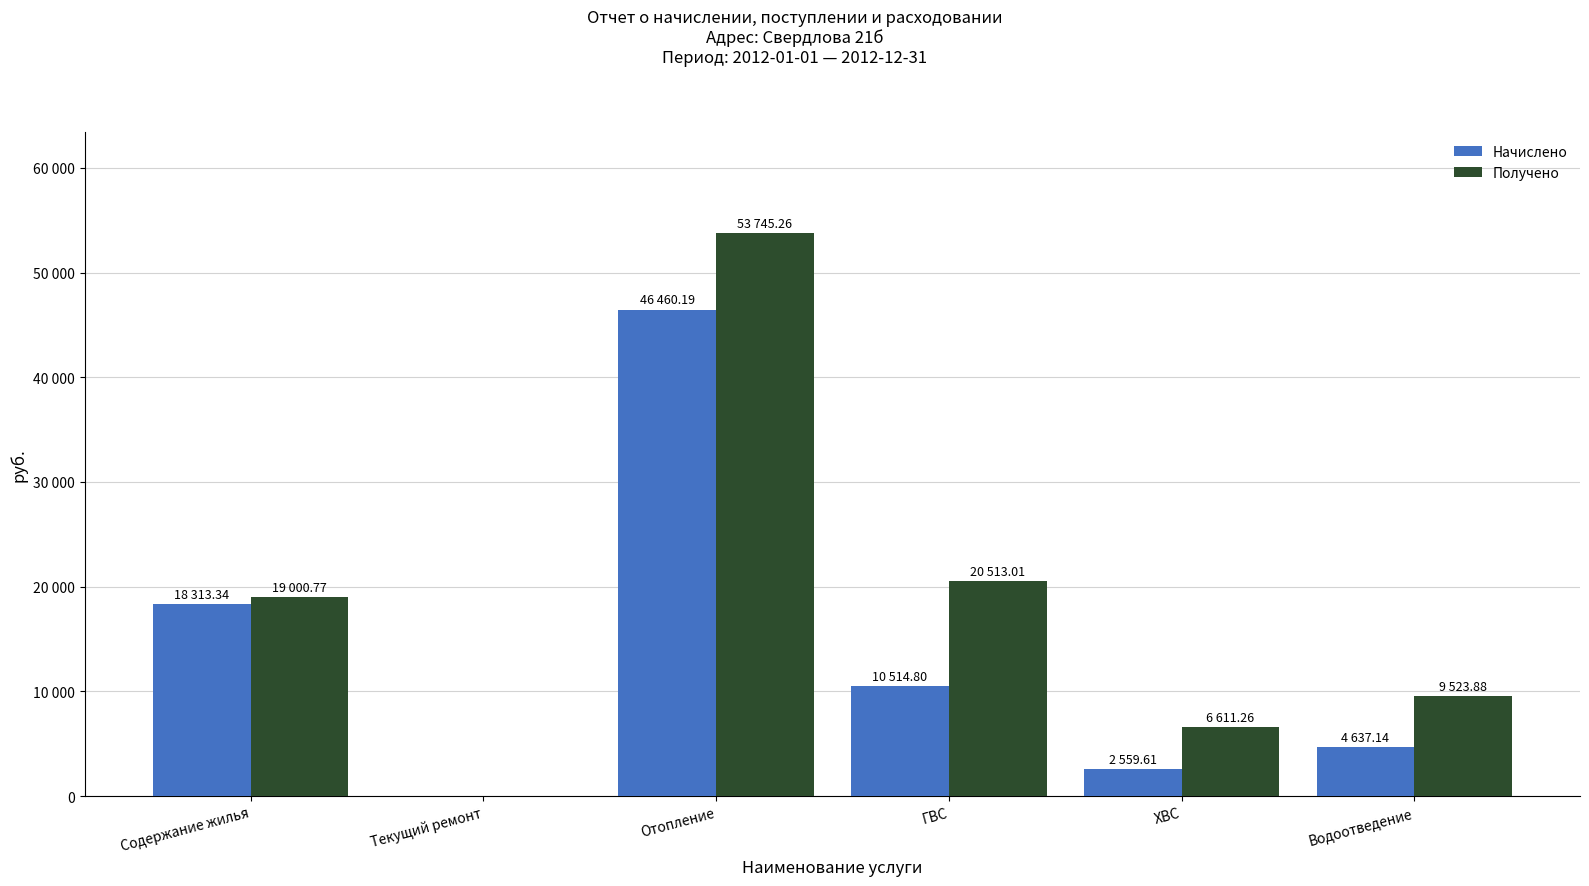

Are the bars grouped side by side (vs. stacked)?

Yes